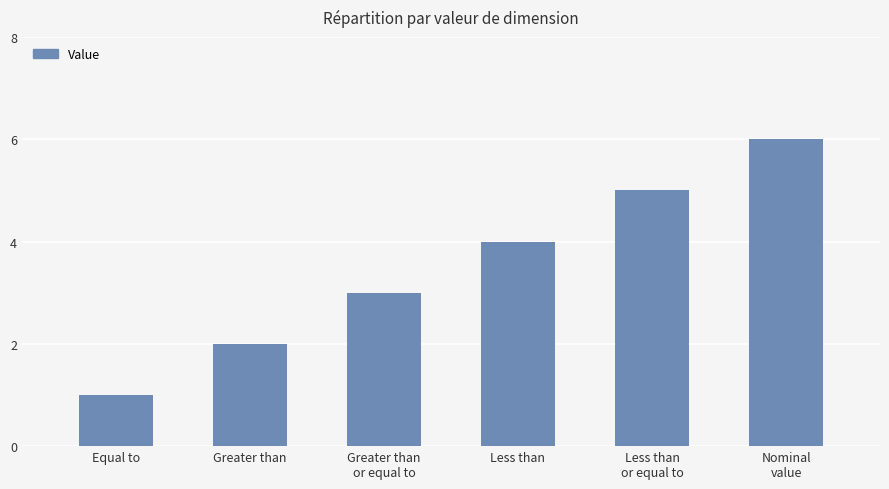

At which label is the value closest to 3?

Greater than
or equal to